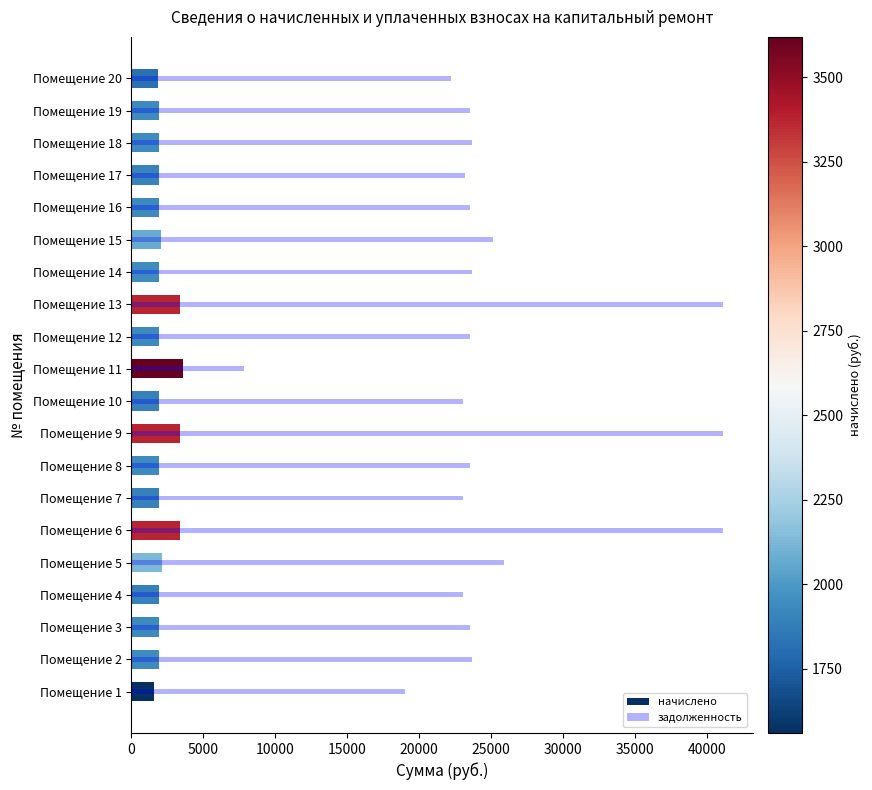

The value of начислено at Помещение 8 is 1930.5. True or false?

True